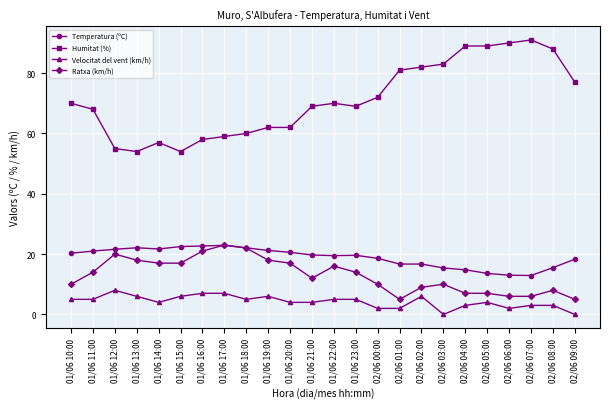

What are all the series names shown in the legend?

Temperatura (ºC), Humitat (%), Velocitat del vent (km/h), Ratxa (km/h)